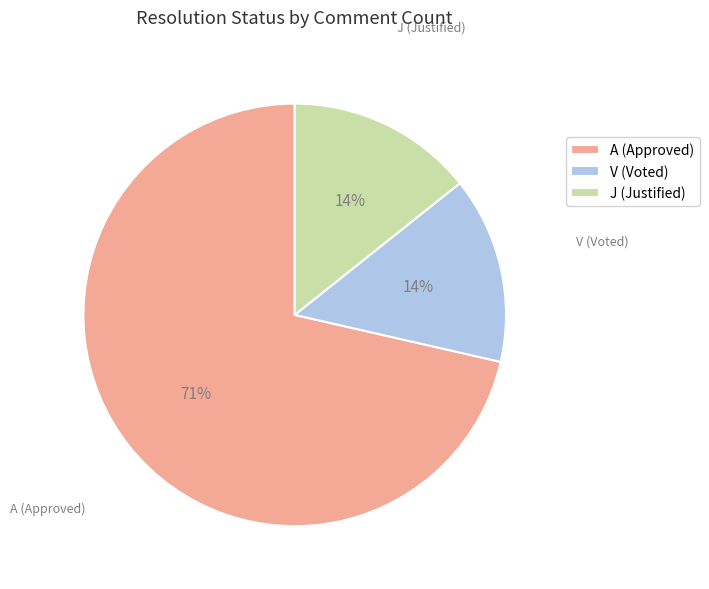

Is it true that V (Voted) is 14% of the pie?

True